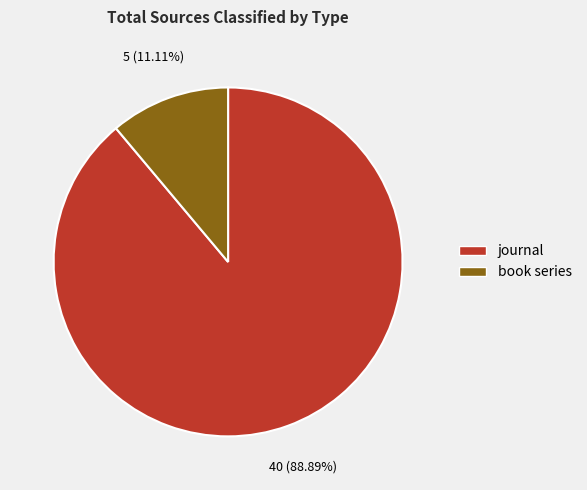

Is it true that book series is 11% of the pie?

True